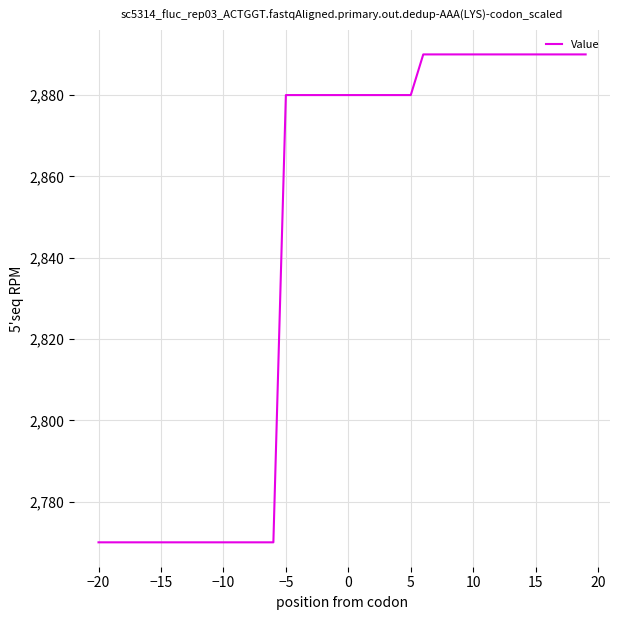

What is the difference between the maximum and minimum values?

120